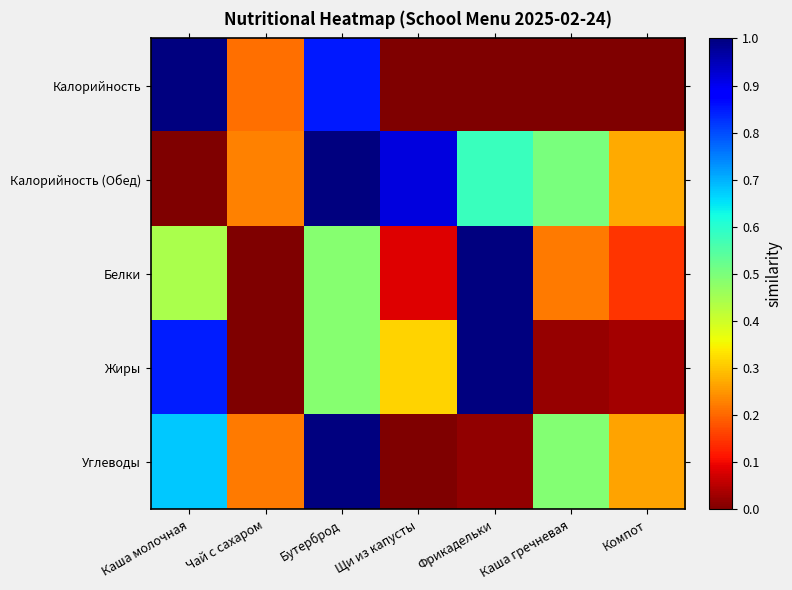

At how many categories does at least one series exceed 0?

7